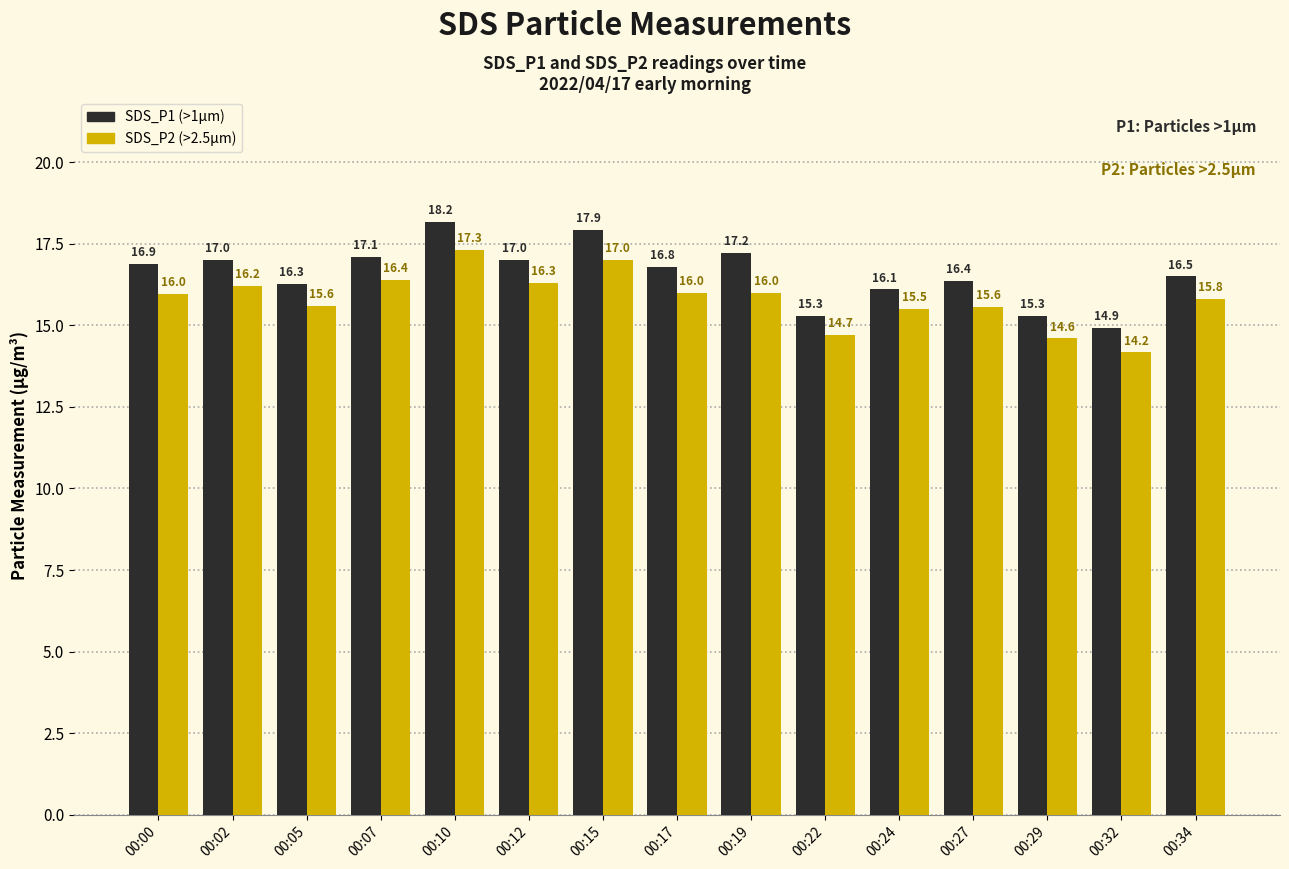

What is the smallest value displayed?

14.2